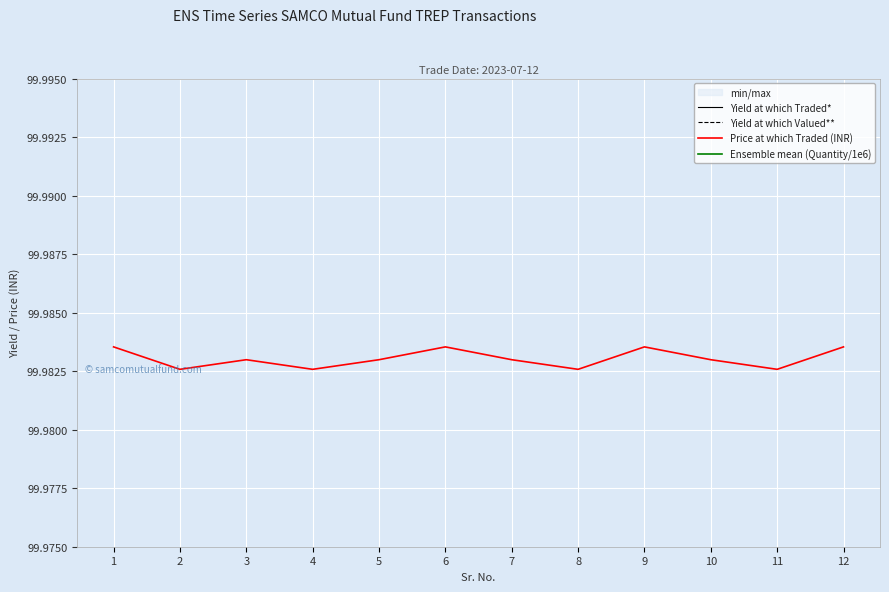

In Yield at which Traded*, how many points are lower than both neighbors (excluding endpoints)?

3